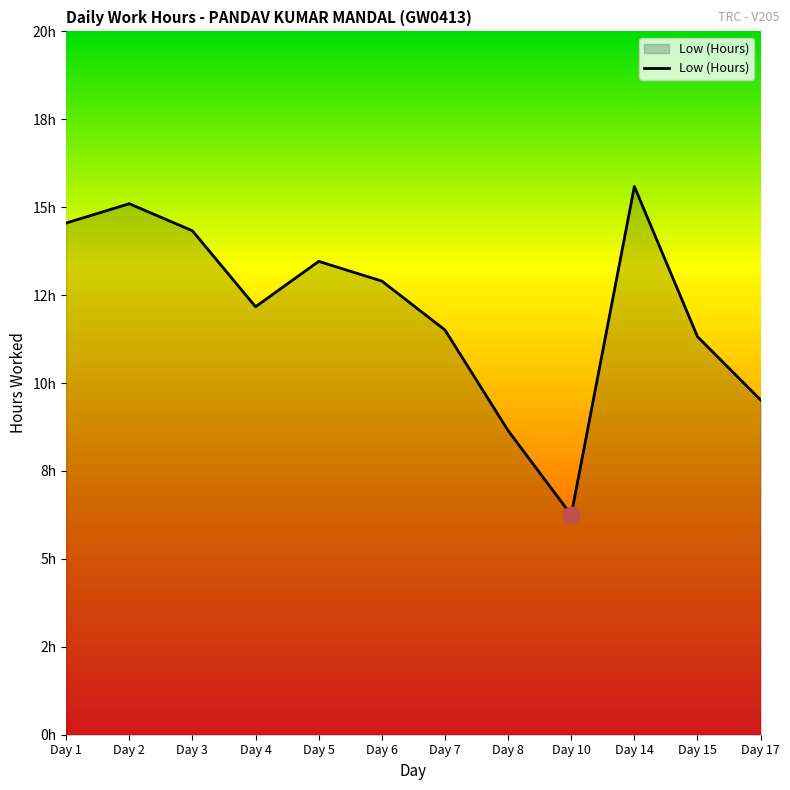

Is it true that the value at Day 3 is 24.5?

False